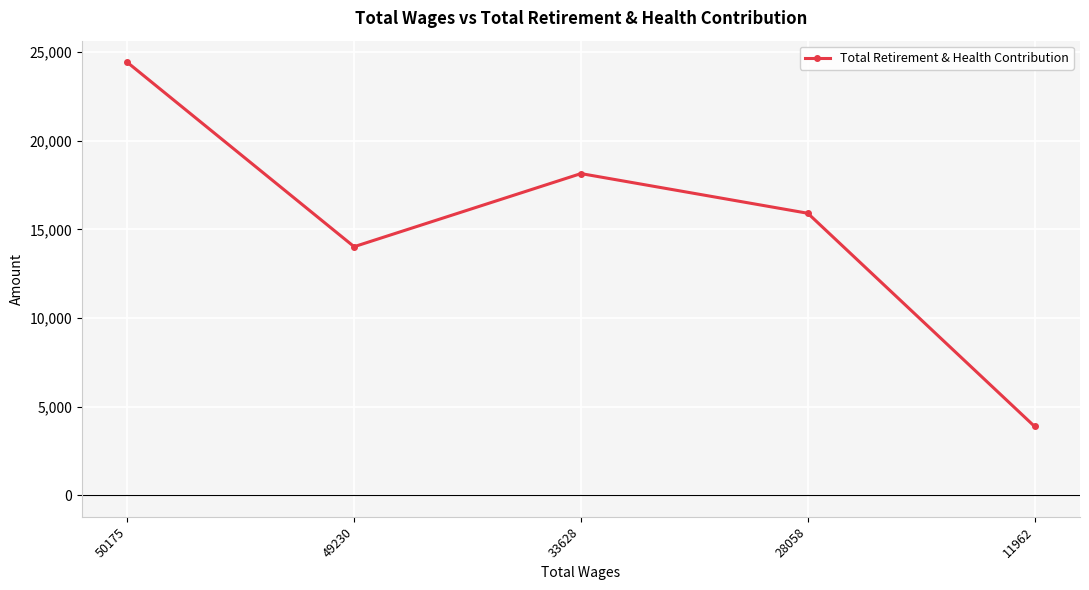

The value at 50175 is 24427. True or false?

True